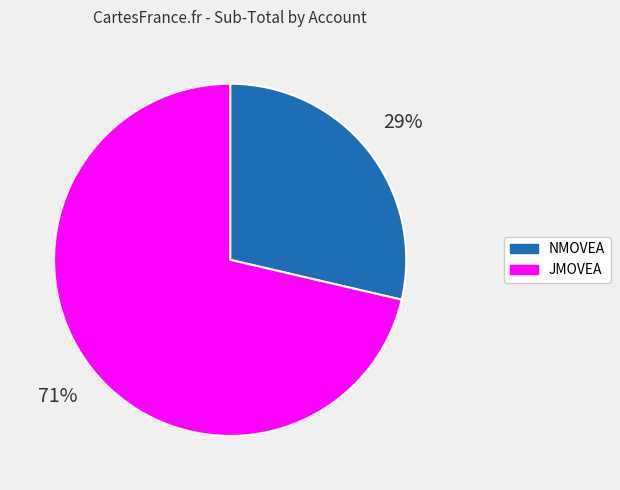

To the nearest percent, what is the combined percentage of NMOVEA and JMOVEA?

100%